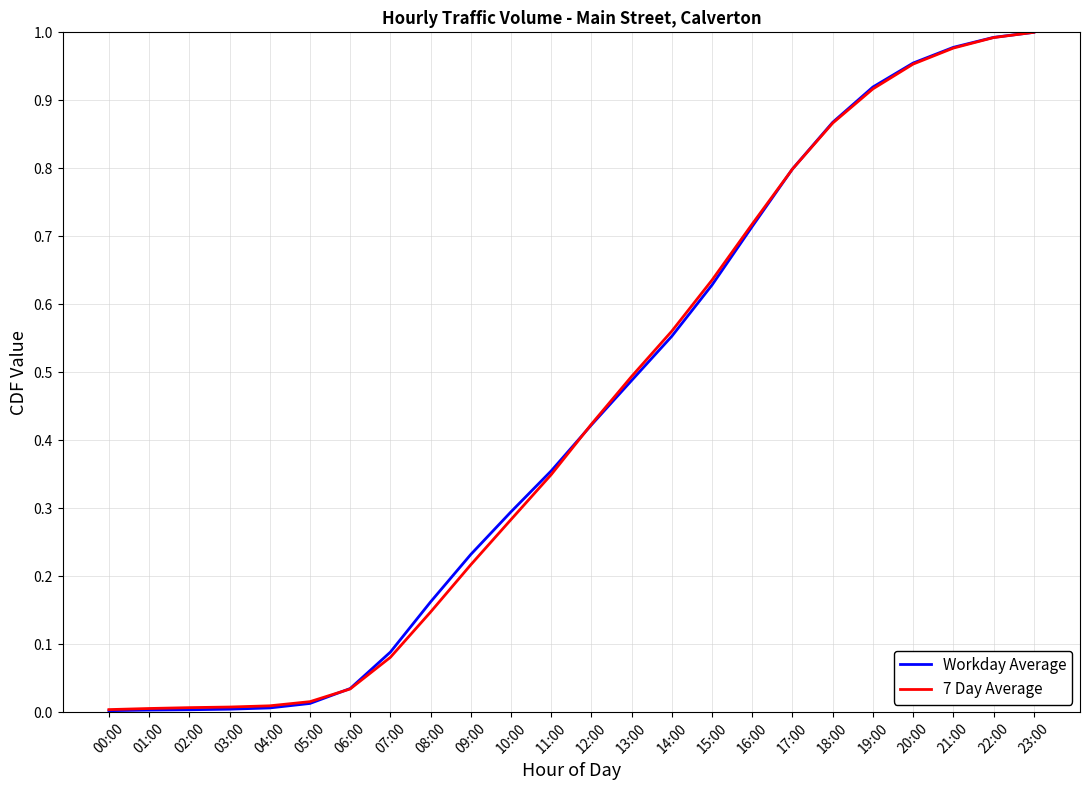

True or false: Workday Average has a value of 1.0 at 23:00.

True